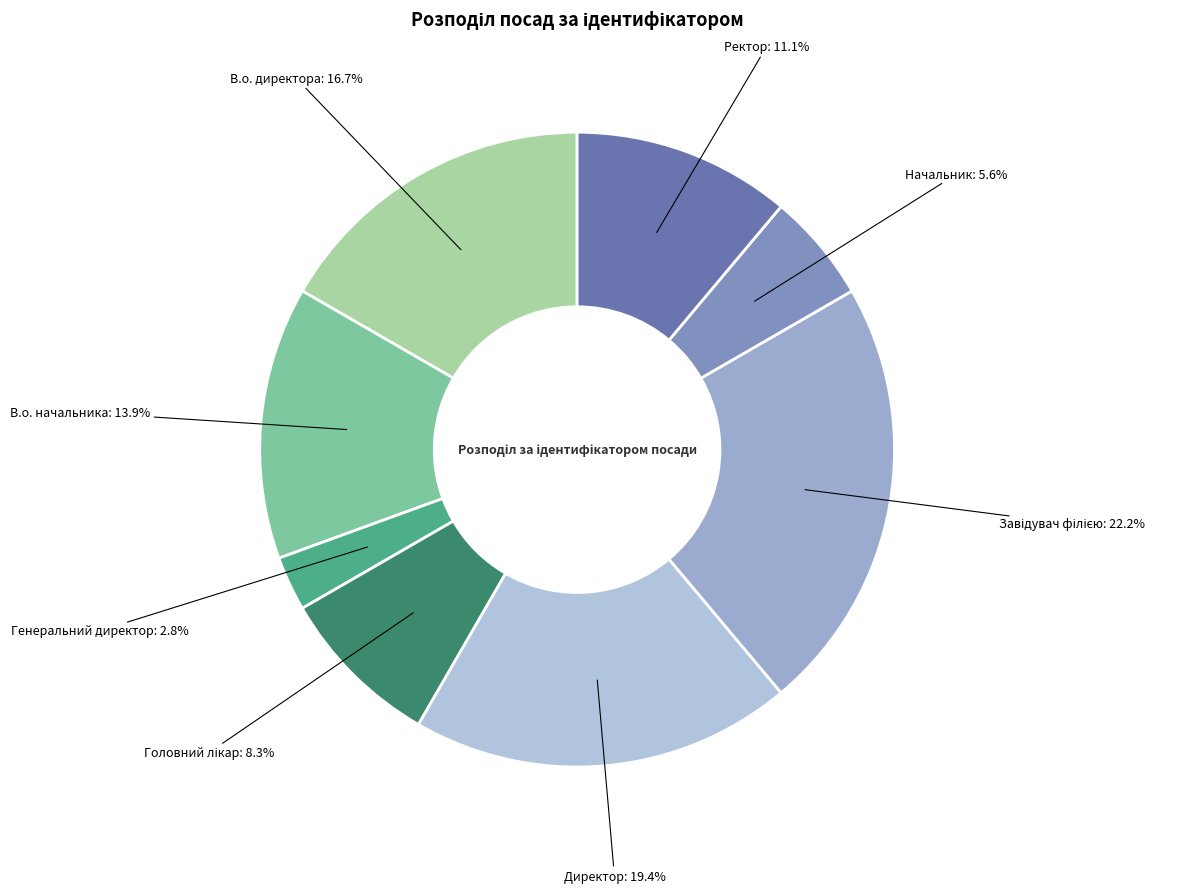

Which has a higher value, В.о. начальника or Ректор?

В.о. начальника